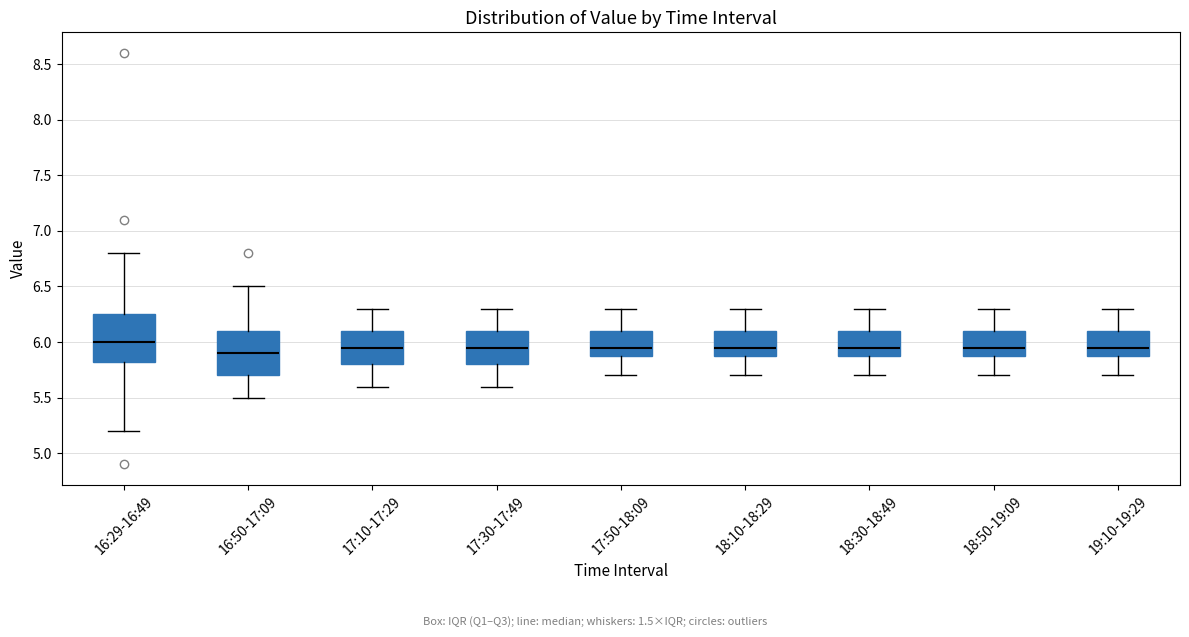

Where does the upper whisker of the box for 17:30-17:49 end on the y-axis? The values are not printed on the chart, so give them approximately, as read against the axis.

6.30